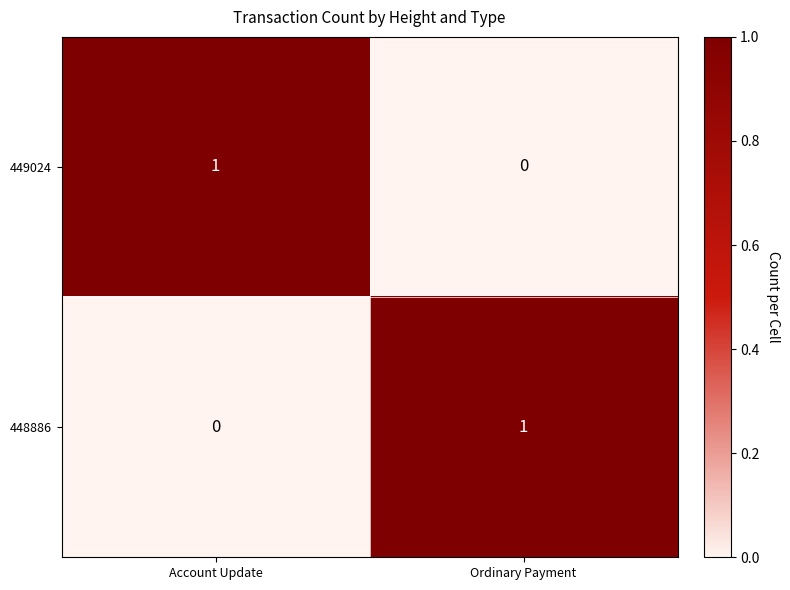

How many categories are shown in the chart?

2